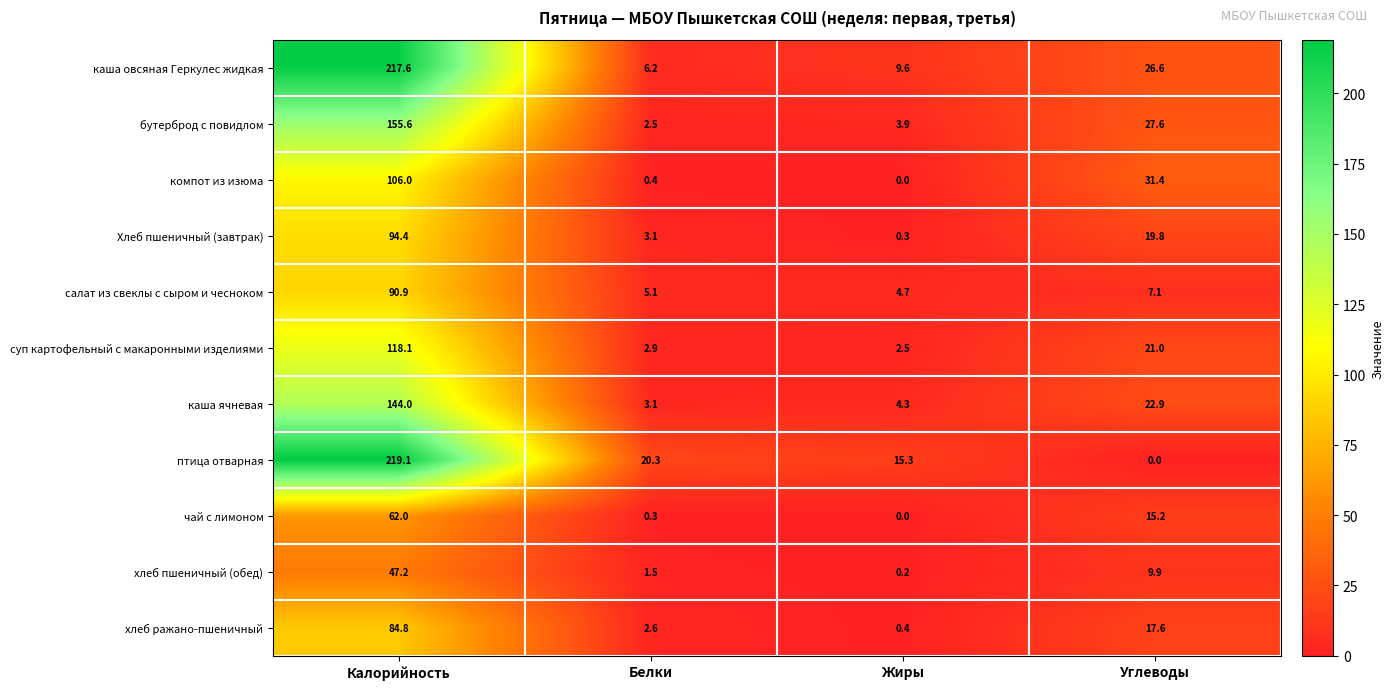

List the series in order of their peak value, highest first.

птица отварная, каша овсяная Геркулес жидкая, бутерброд с повидлом, каша ячневая, суп картофельный с макаронными изделиями, компот из изюма, Хлеб пшеничный (завтрак), салат из свеклы с сыром и чесноком, хлеб ражано-пшеничный, чай с лимоном, хлеб пшеничный (обед)